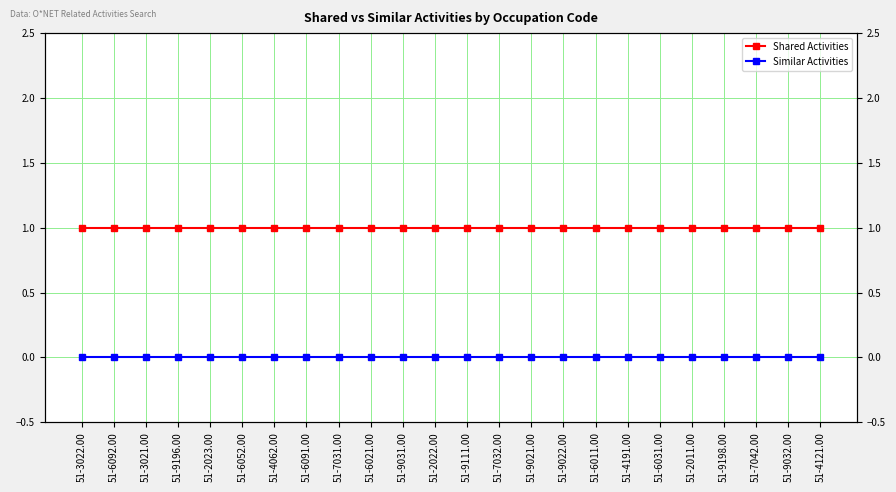

What is the average value of the Shared Activities series?

1